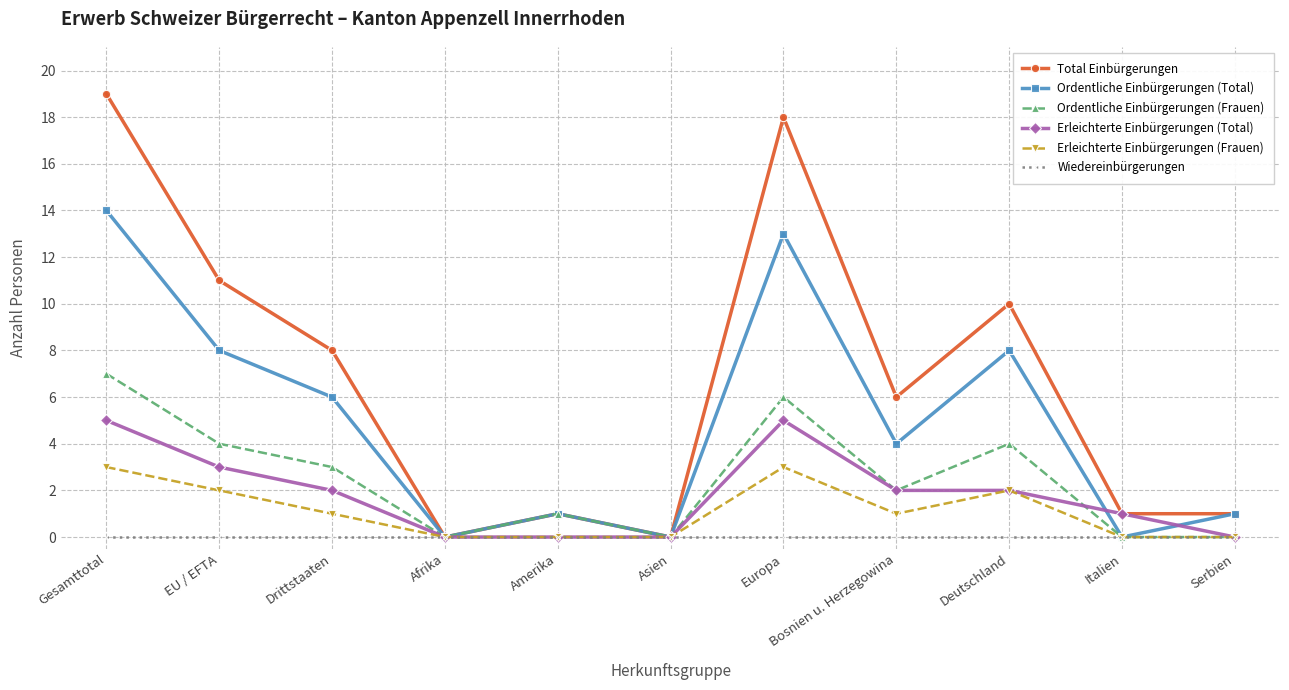

What is the sum of all Erleichterte Einbürgerungen (Frauen) values?

12